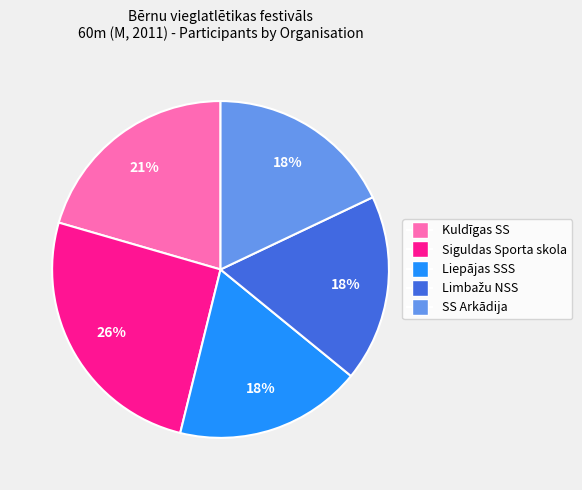

The Liepājas SSS slice represents 7% of the pie. True or false?

False